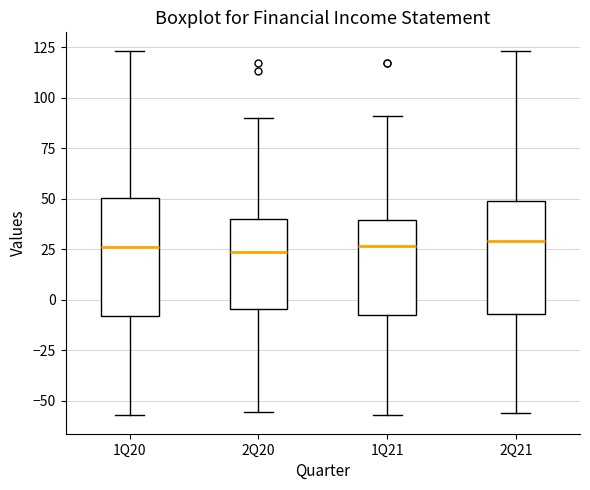

Reading left to right, transcribe this box plot: for each box, give where its median line is, the range the box spans, and where its two whiskers end, as read against the y-axis. The values are not printed on the chart, so give them approximately, as read against the axis.

1Q20: median 25, box -10 to 50, whiskers -55 to 125
2Q20: median 25, box -5 to 40, whiskers -55 to 90
1Q21: median 25, box -10 to 40, whiskers -55 to 90
2Q21: median 30, box -5 to 50, whiskers -55 to 125